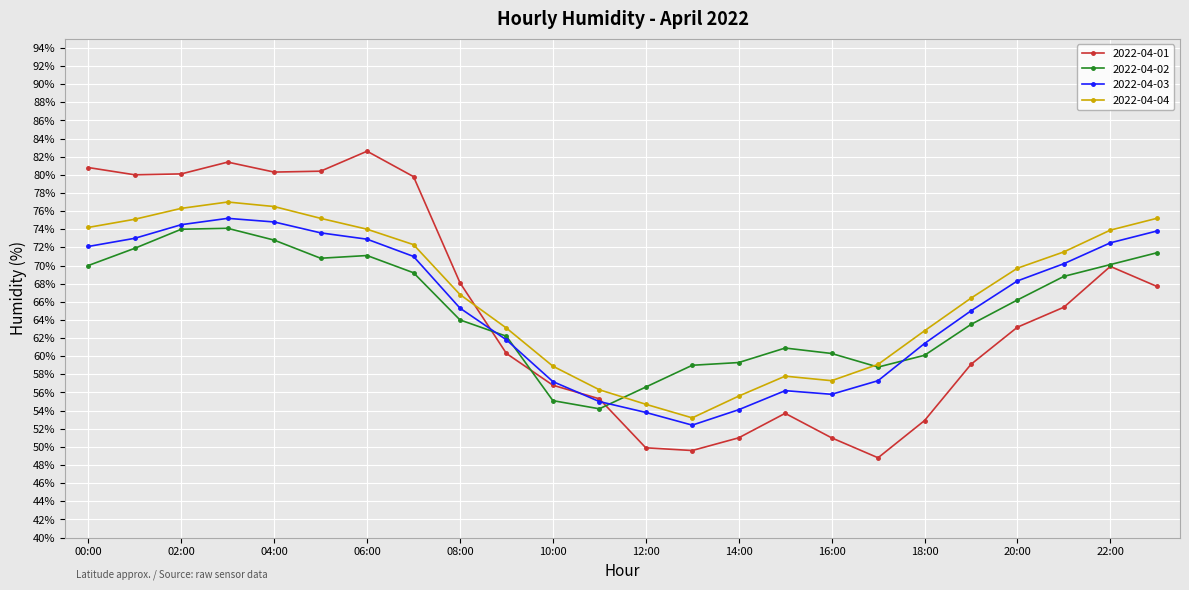

Which series has the largest range (max minus min)?

2022-04-01